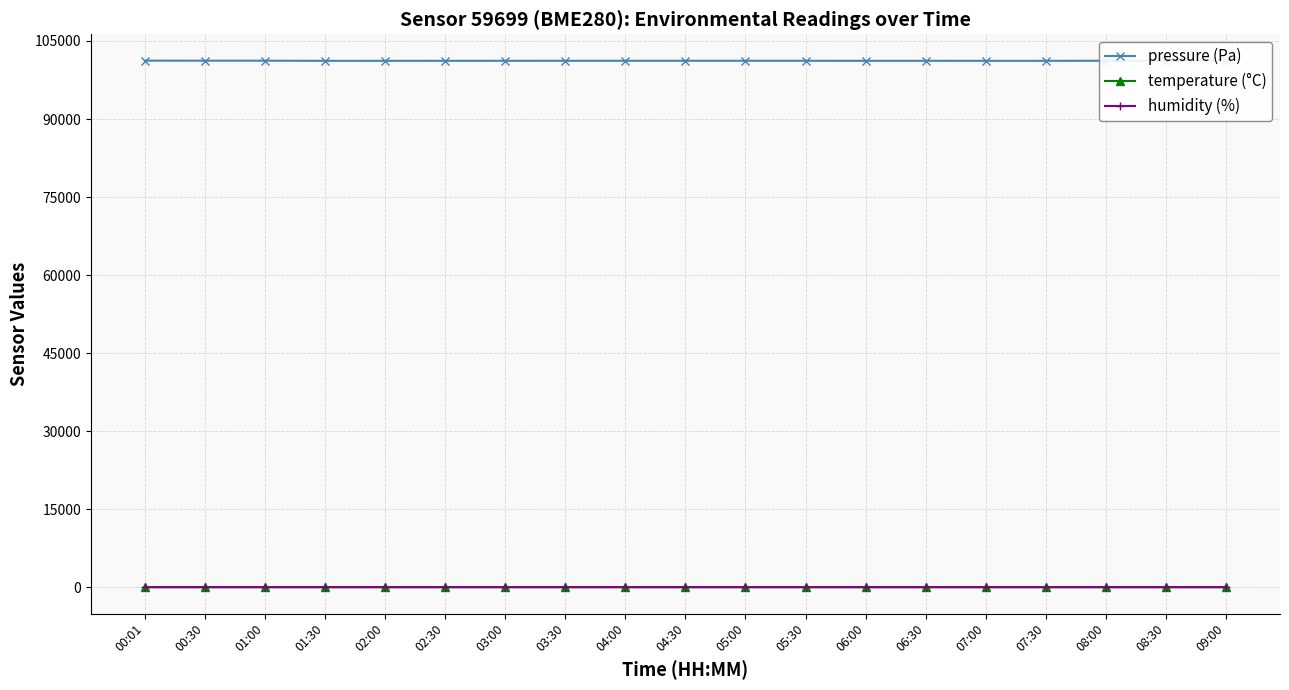

What is the difference between the maximum and minimum values in the temperature (°C) series?

1.3